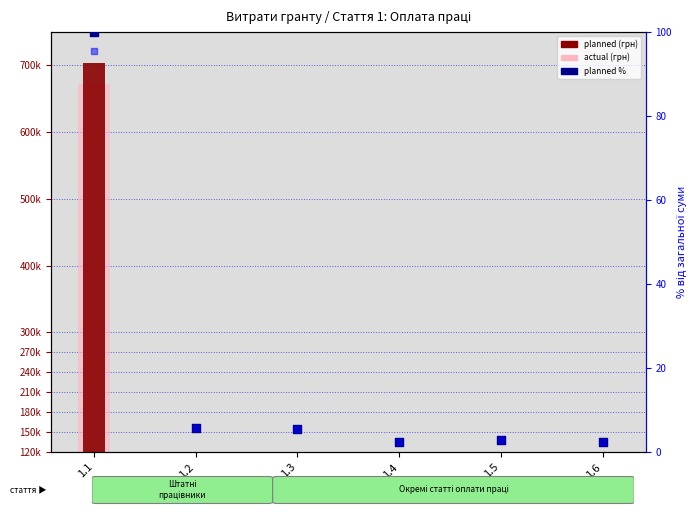

What is the total value across all series at 1.3?

25150.4